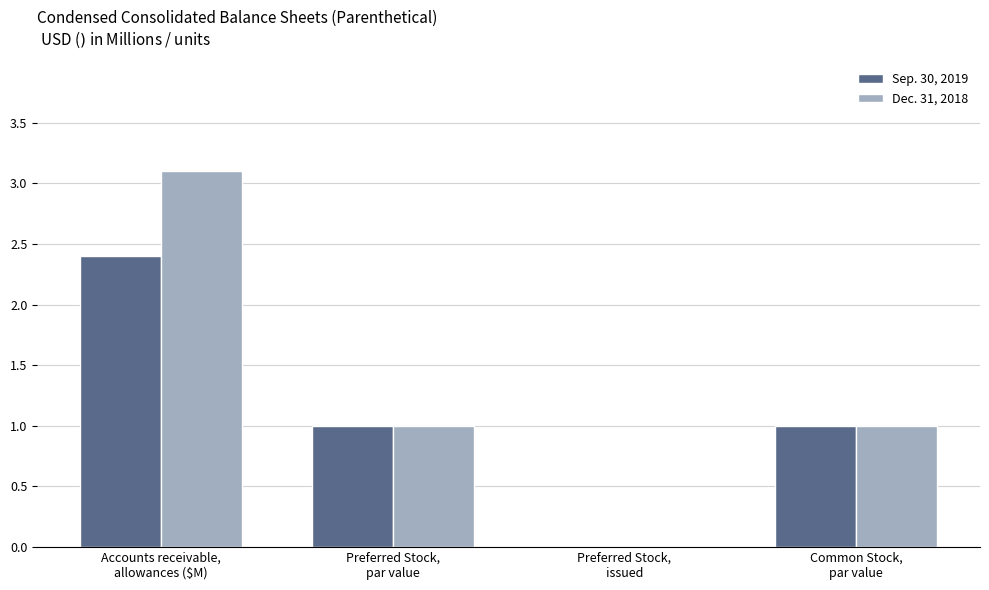

Between Accounts receivable,
allowances ($M) and Preferred Stock,
par value, which series saw the biggest shift?

Dec. 31, 2018